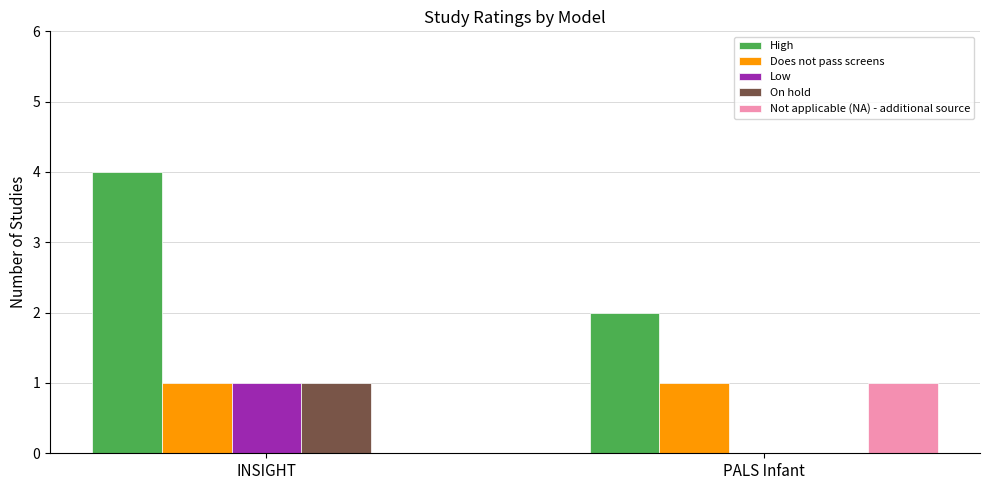

The value of High at PALS Infant is 3. True or false?

False